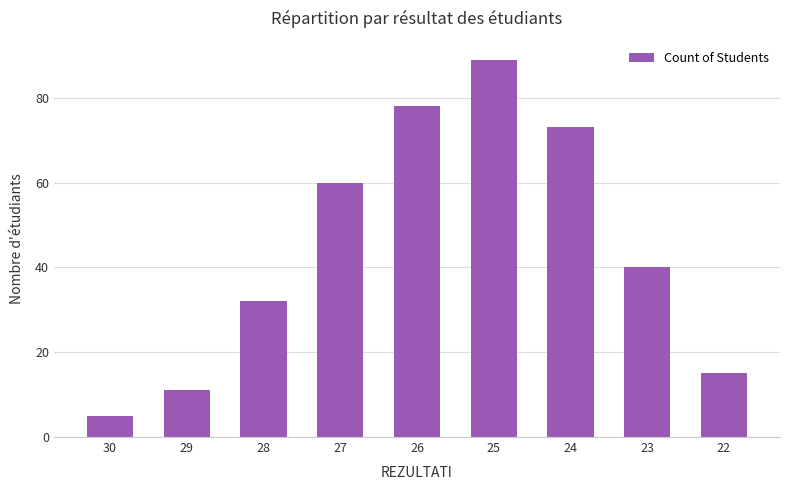

Rank the categories by value from lowest to highest.

30, 29, 22, 28, 23, 27, 24, 26, 25